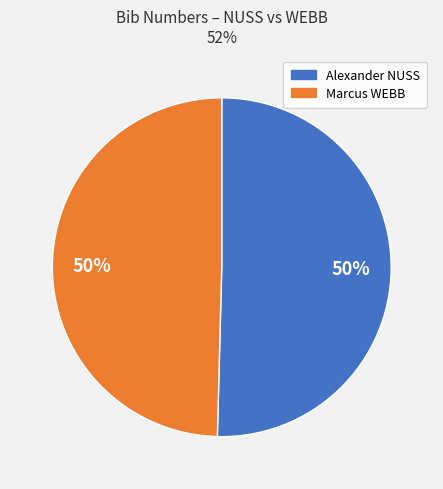

Approximately how many times larger is the value at Alexander NUSS compared to Marcus WEBB?

1.0